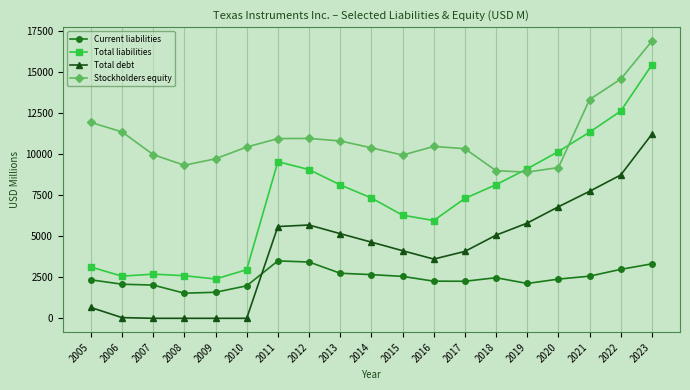

True or false: Total liabilities and Total debt intersect in this chart.

False